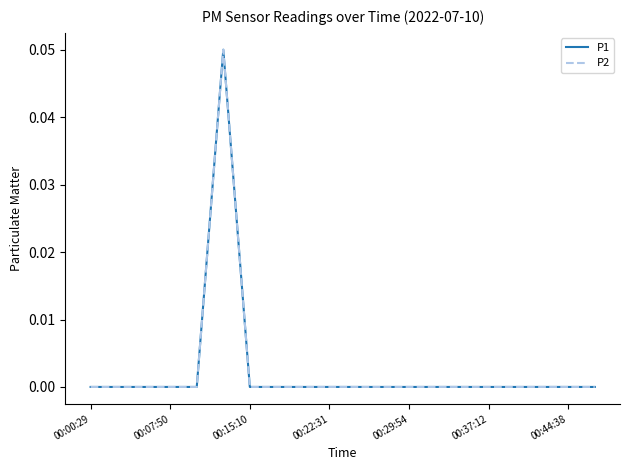

At how many categories does at least one series exceed 0?

1